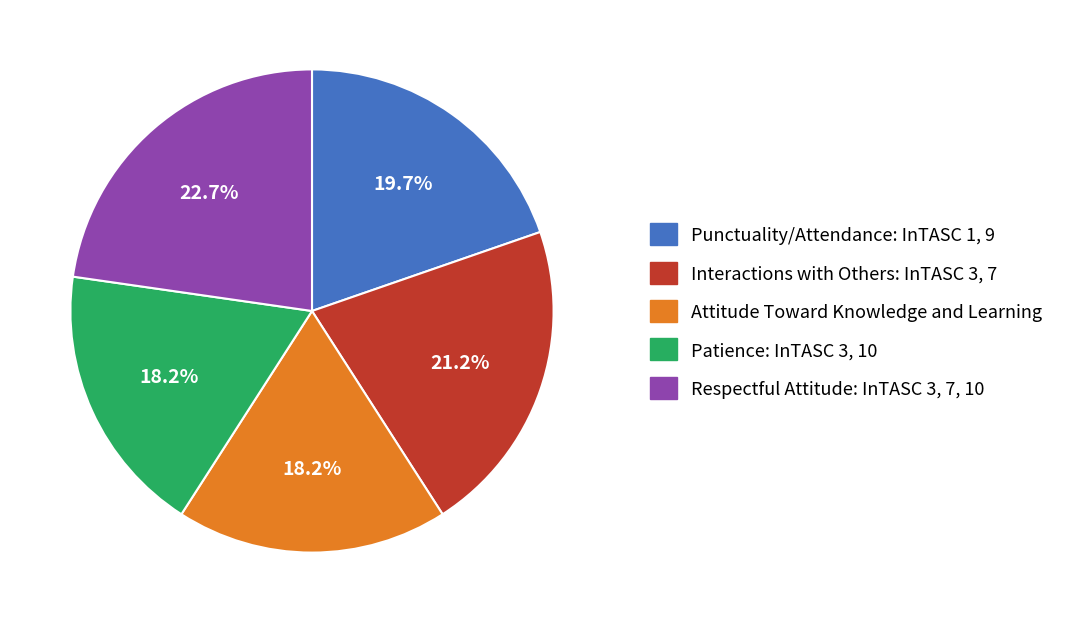

Does any single category account for the majority?

No